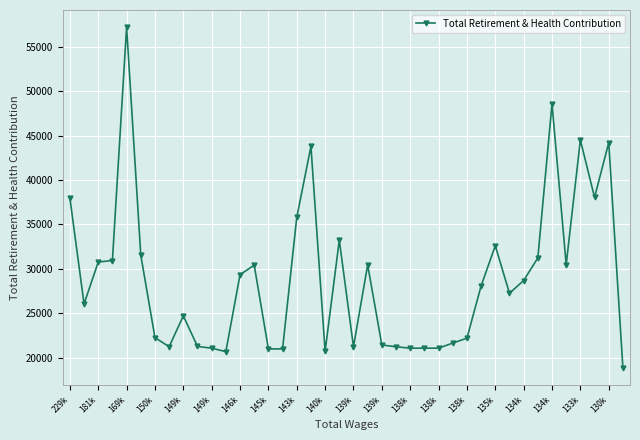

What is the value of the 3rd point from the left?

30777